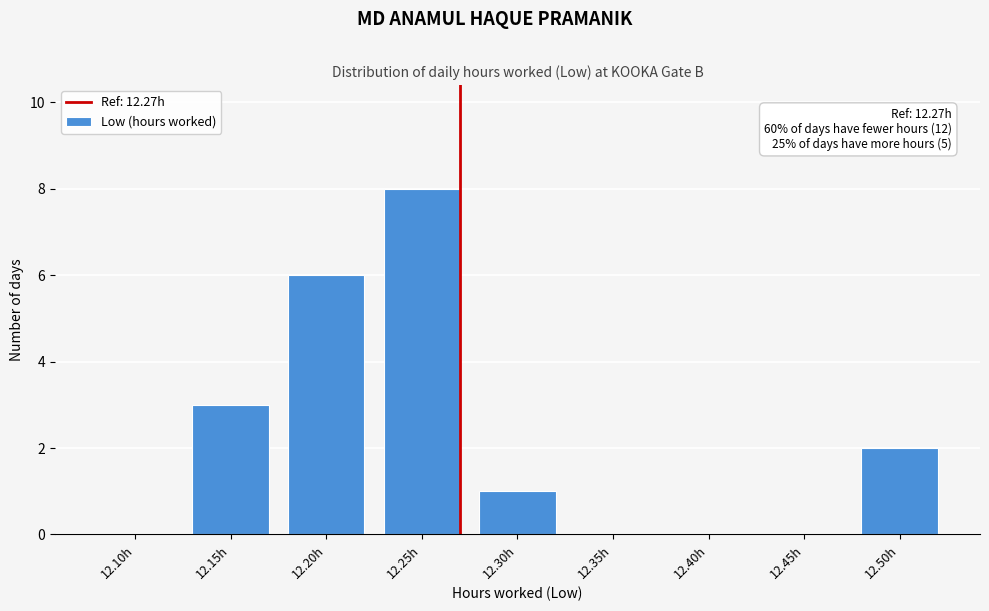

Reading left to right, what are all the values shown in this chart?

12.10h=0	12.15h=3	12.20h=6	12.25h=8	12.30h=1	12.35h=0	12.40h=0	12.45h=0	12.50h=2